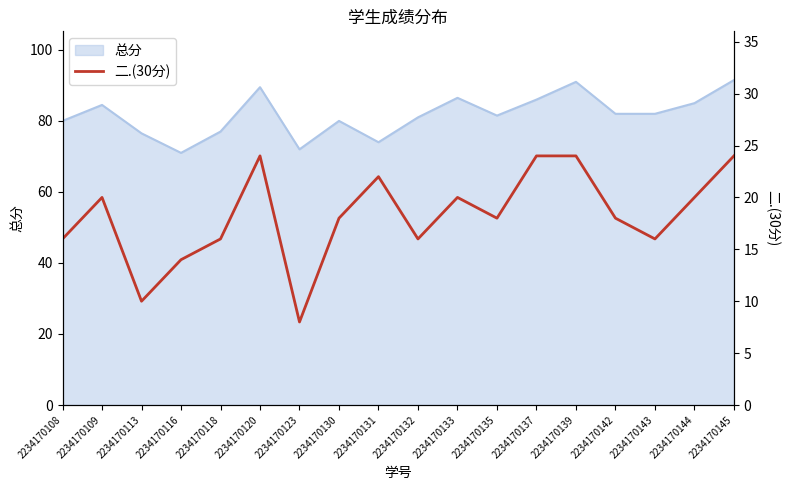

Is it true that 总分 equals 80.0 at 2234170108?

True